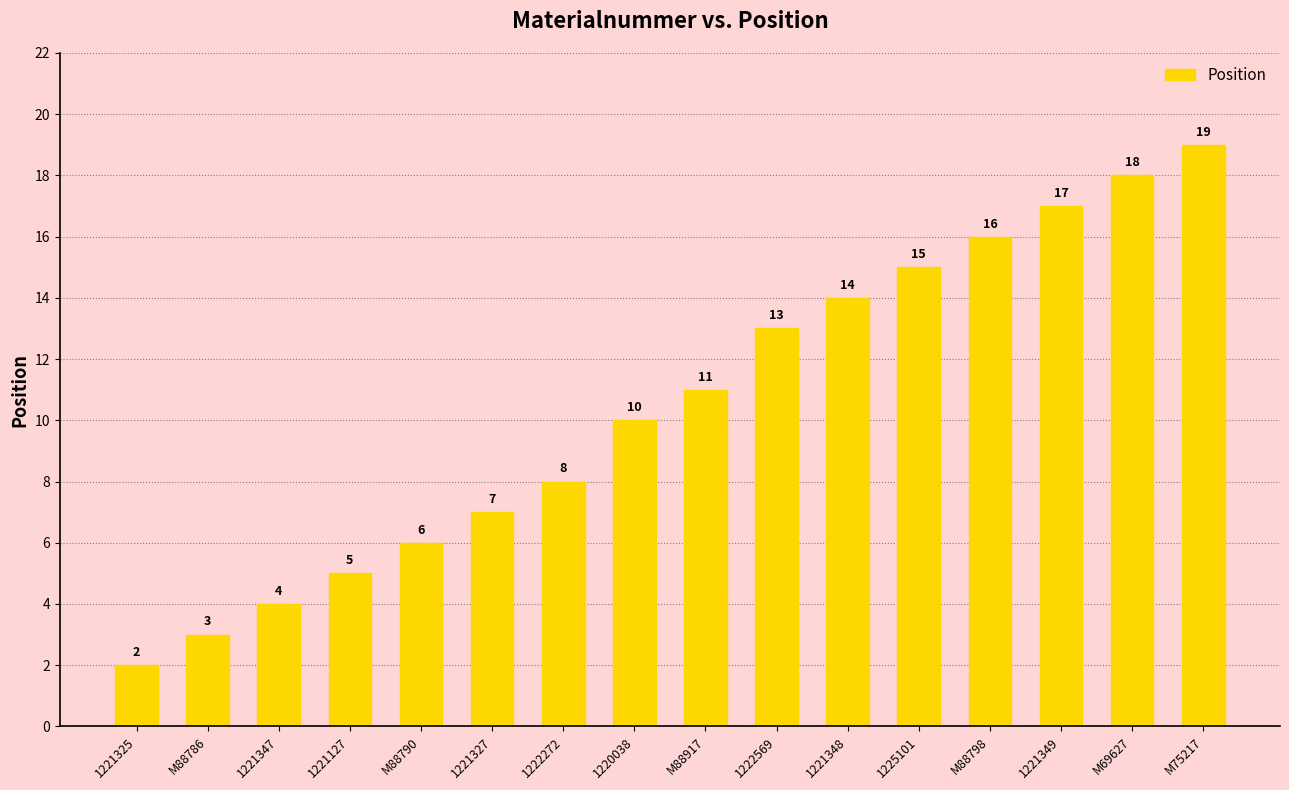

How many series are shown in this chart?

1